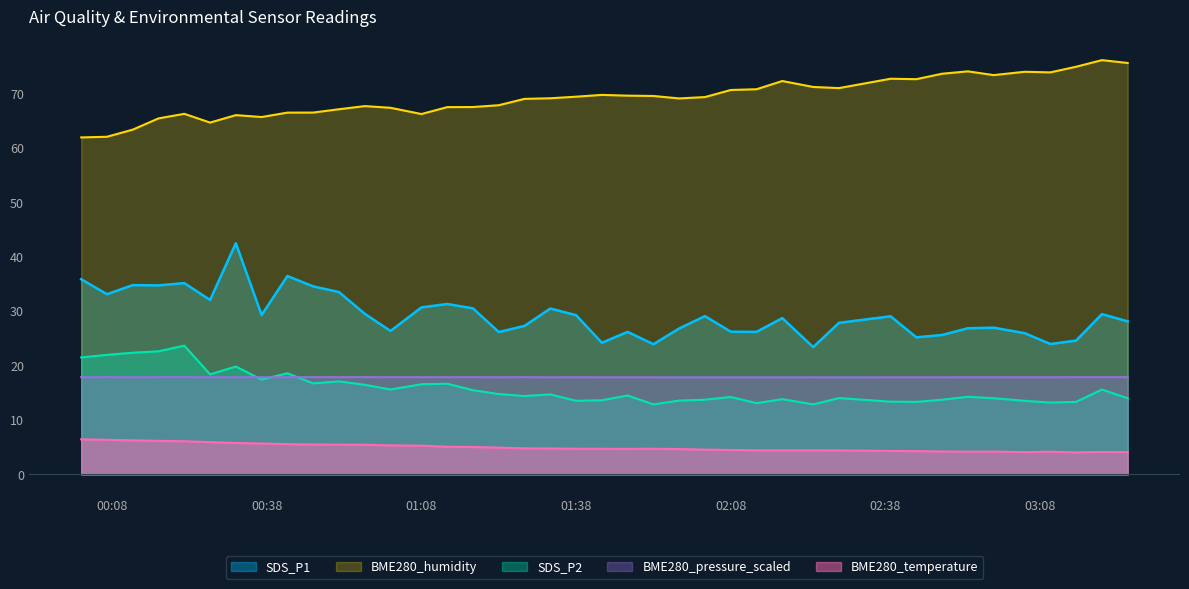

Reading left to right, extract all data points from this chart.

SDS_P1: 35.9	33.1	34.8	34.8	35.2	32.1	42.5	29.3	36.5	34.6	33.5	29.5	26.4	30.7	31.3	30.5	26.2	27.3	30.5	29.3	24.2	26.2	23.9	26.8	29.1	26.2	26.2	28.7	23.4	27.9	29.1	25.2	25.6	26.9	27.0	26.0	24.0	24.6	29.5	28.1
SDS_P2: 21.5	22.0	22.4	22.6	23.7	18.4	19.8	17.4	18.6	16.7	17.1	16.5	15.6	16.6	16.7	15.5	14.8	14.4	14.7	13.5	13.6	14.5	12.9	13.6	13.7	14.2	13.1	13.8	12.9	14.0	13.4	13.3	13.7	14.3	14.0	13.5	13.2	13.3	15.6	14.0
BME280_temperature: 6.4	6.4	6.2	6.2	6.1	5.9	5.8	5.7	5.6	5.5	5.5	5.5	5.3	5.3	5.1	5.0	4.9	4.8	4.8	4.7	4.7	4.7	4.7	4.7	4.5	4.5	4.4	4.4	4.4	4.4	4.3	4.3	4.2	4.2	4.2	4.1	4.2	4.0	4.1	4.1
BME280_humidity: 62.0	62.1	63.4	65.5	66.3	64.7	66.1	65.7	66.5	66.5	67.1	67.7	67.4	66.3	67.5	67.5	67.9	69.0	69.2	69.5	69.8	69.6	69.6	69.1	69.4	70.7	70.8	72.3	71.2	71.0	72.8	72.7	73.7	74.1	73.4	74.0	73.9	75.0	76.2	75.7
BME280_pressure_scaled: 17.9	17.9	17.9	17.9	17.9	17.9	17.9	17.9	17.9	17.9	17.9	17.9	17.9	17.9	17.9	17.9	17.9	17.9	17.9	17.9	17.9	17.9	17.9	17.8	17.8	17.8	17.8	17.8	17.9	17.8	17.9	17.9	17.9	17.9	17.9	17.9	17.9	17.9	17.9	17.9